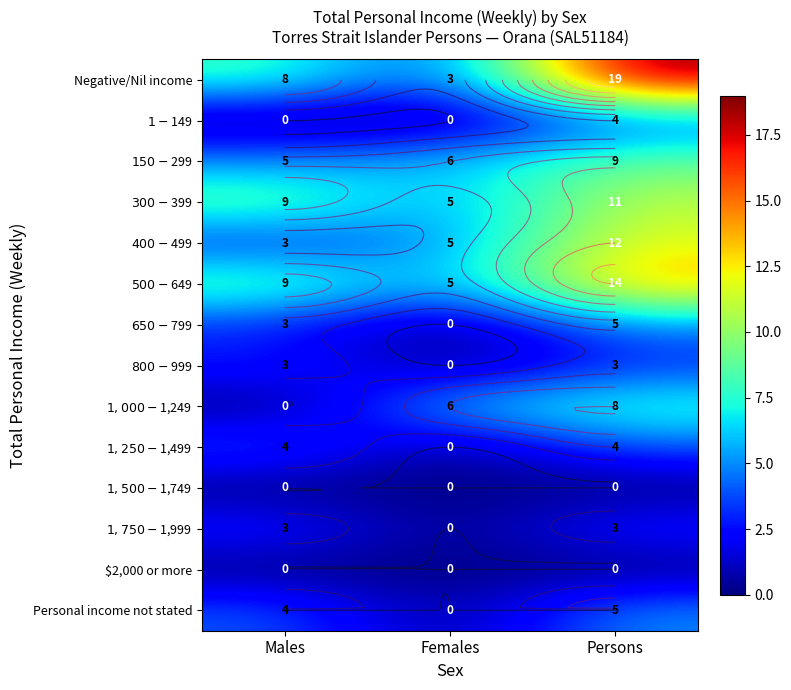

What is the spread (max minus min) of values at Males?

9